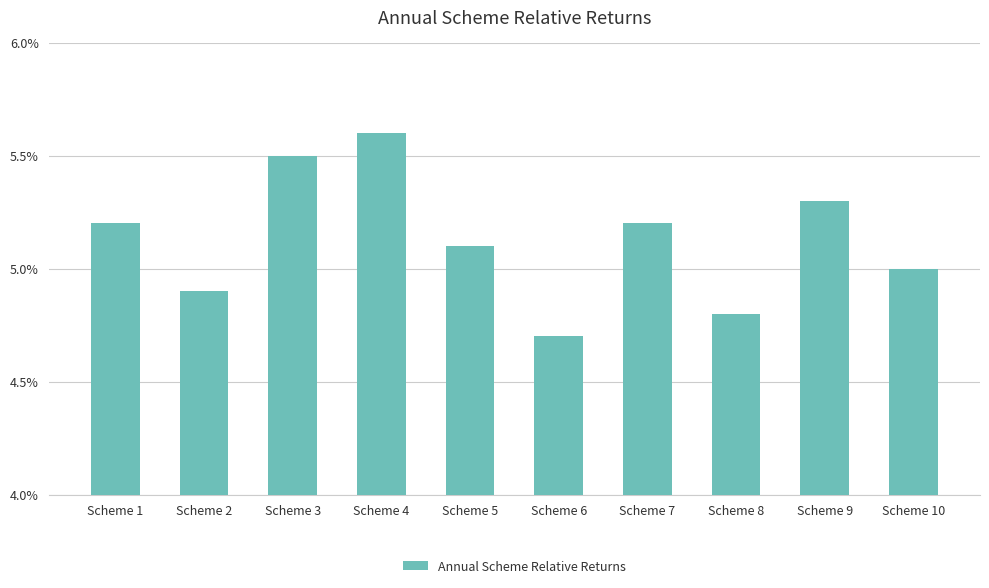

At which label is the value closest to 0?

Scheme 6